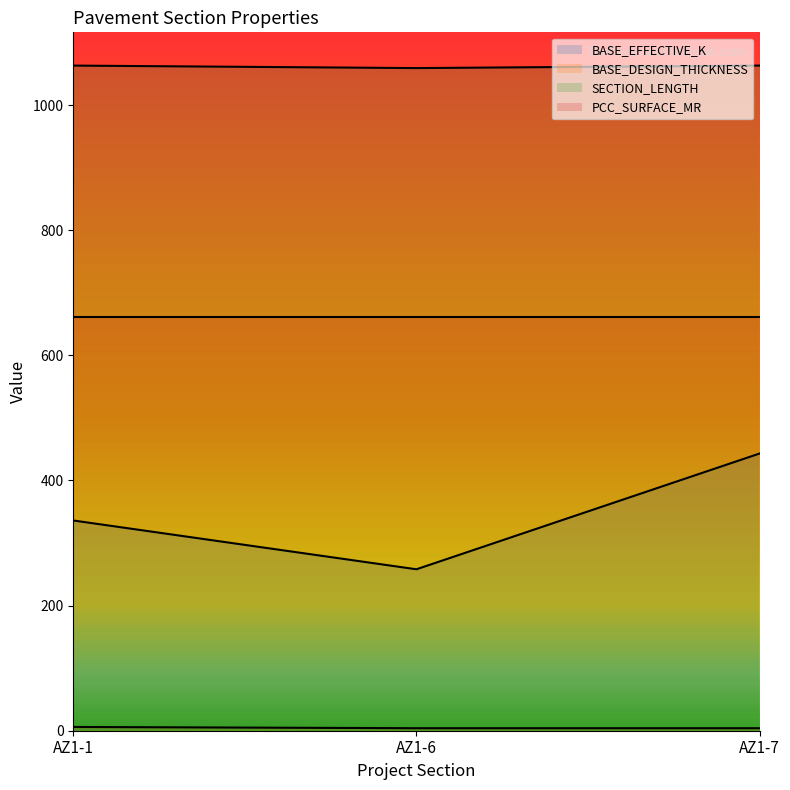

The value of PCC_SURFACE_MR at AZ1-6 is 1101. True or false?

False